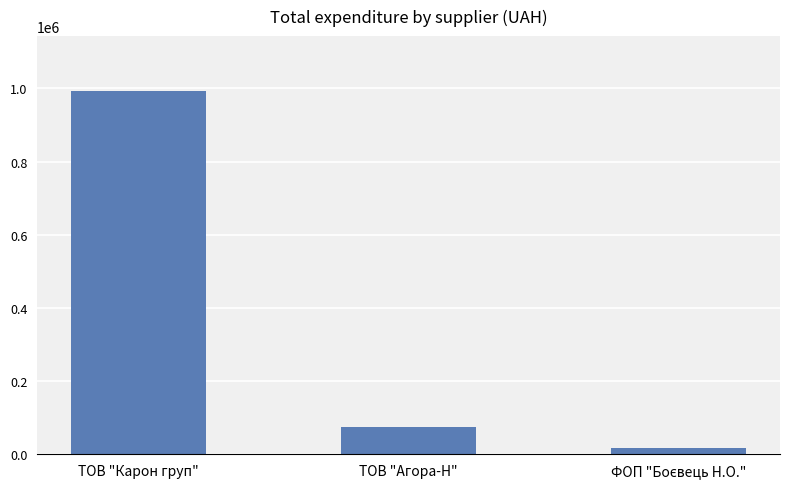

Where does the data first go above 73404?

ТОВ "Карон груп"